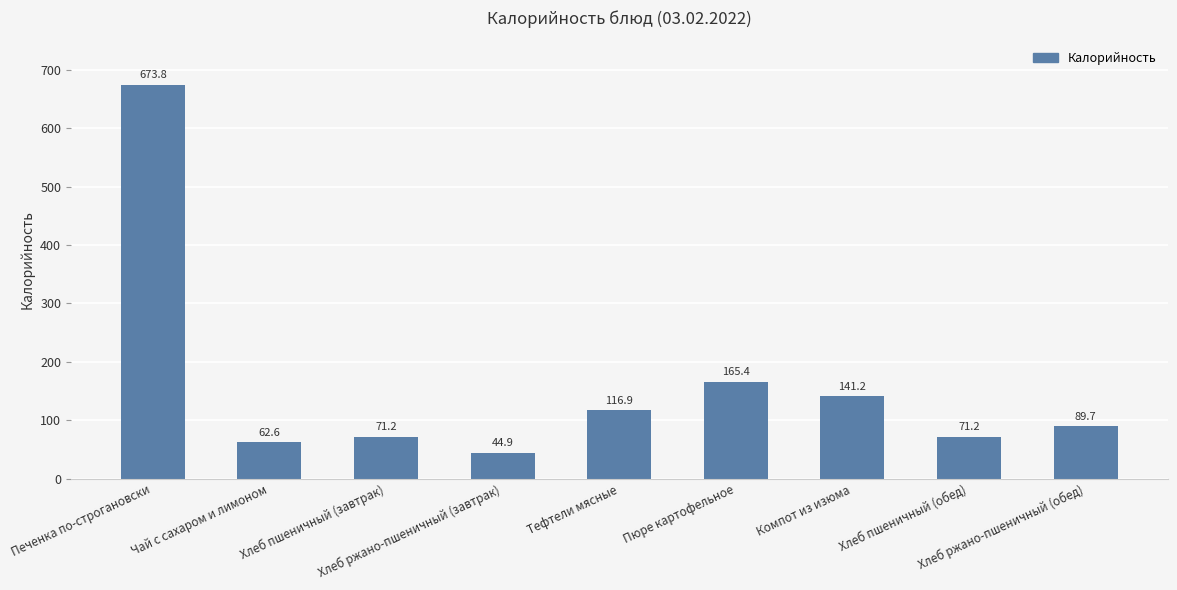

Reading left to right, extract all data points from this chart.

Печенка по-строгановски=673.8	Чай с сахаром и лимоном=62.6	Хлеб пшеничный (завтрак)=71.2	Хлеб ржано-пшеничный (завтрак)=44.9	Тефтели мясные=116.9	Пюре картофельное=165.4	Компот из изюма=141.2	Хлеб пшеничный (обед)=71.2	Хлеб ржано-пшеничный (обед)=89.7